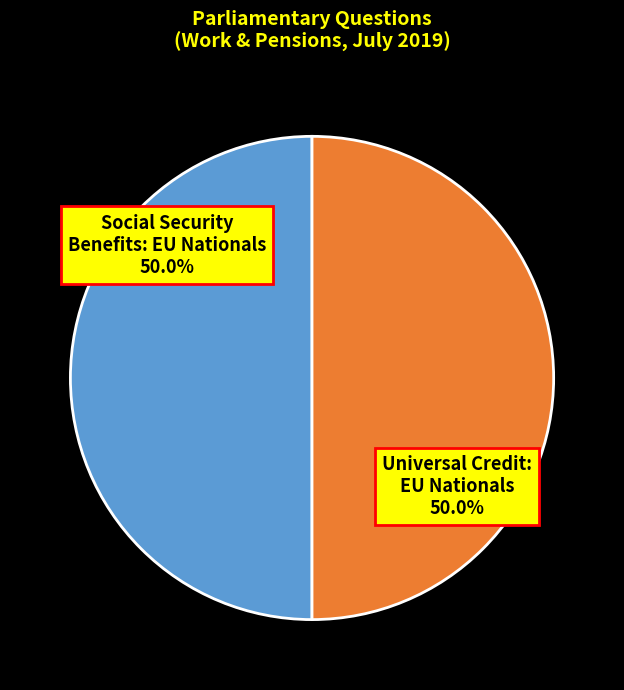

What is the ratio of the value at Social Security Benefits: EU Nationals to the value at Universal Credit: EU Nationals?

1.0